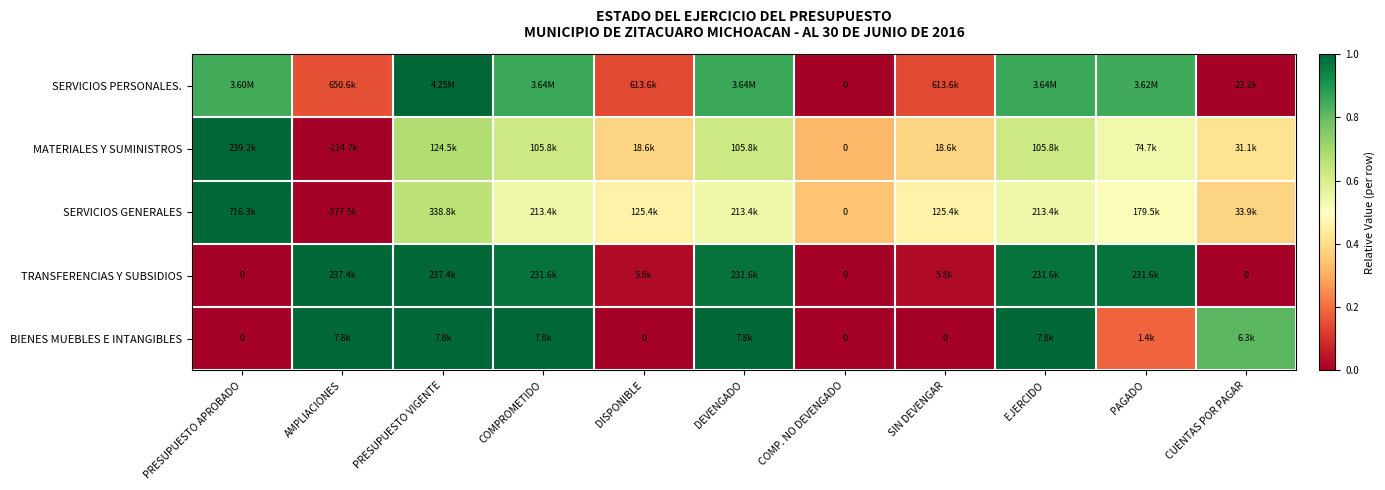

What is the approximate value of SERVICIOS PERSONALES. at PRESUPUESTO VIGENTE?

1.0